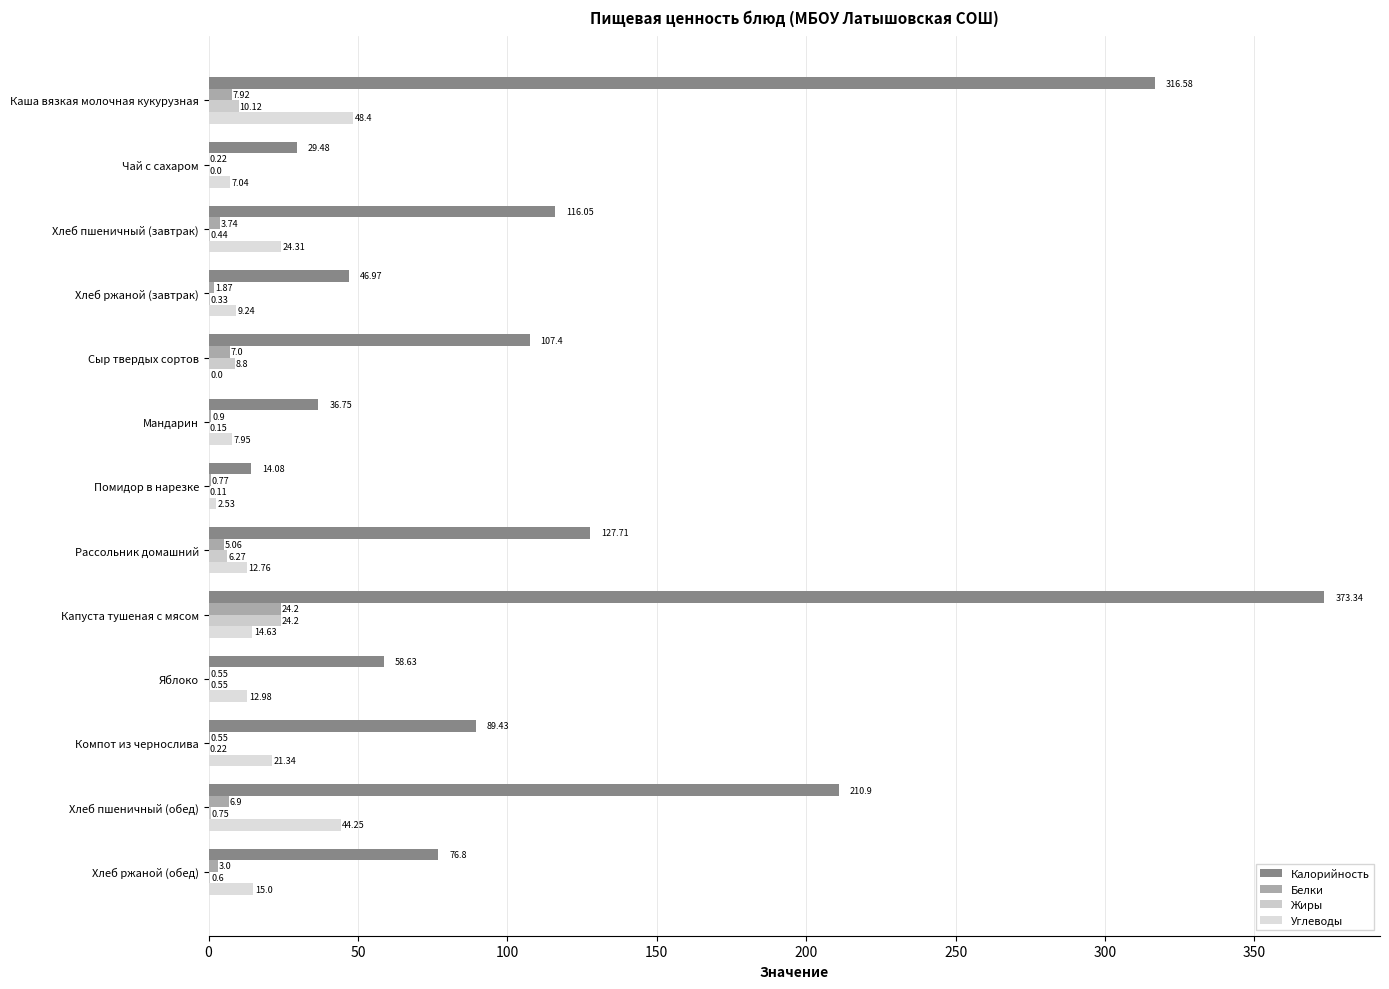

What are all the series names shown in the legend?

Калорийность, Белки, Жиры, Углеводы